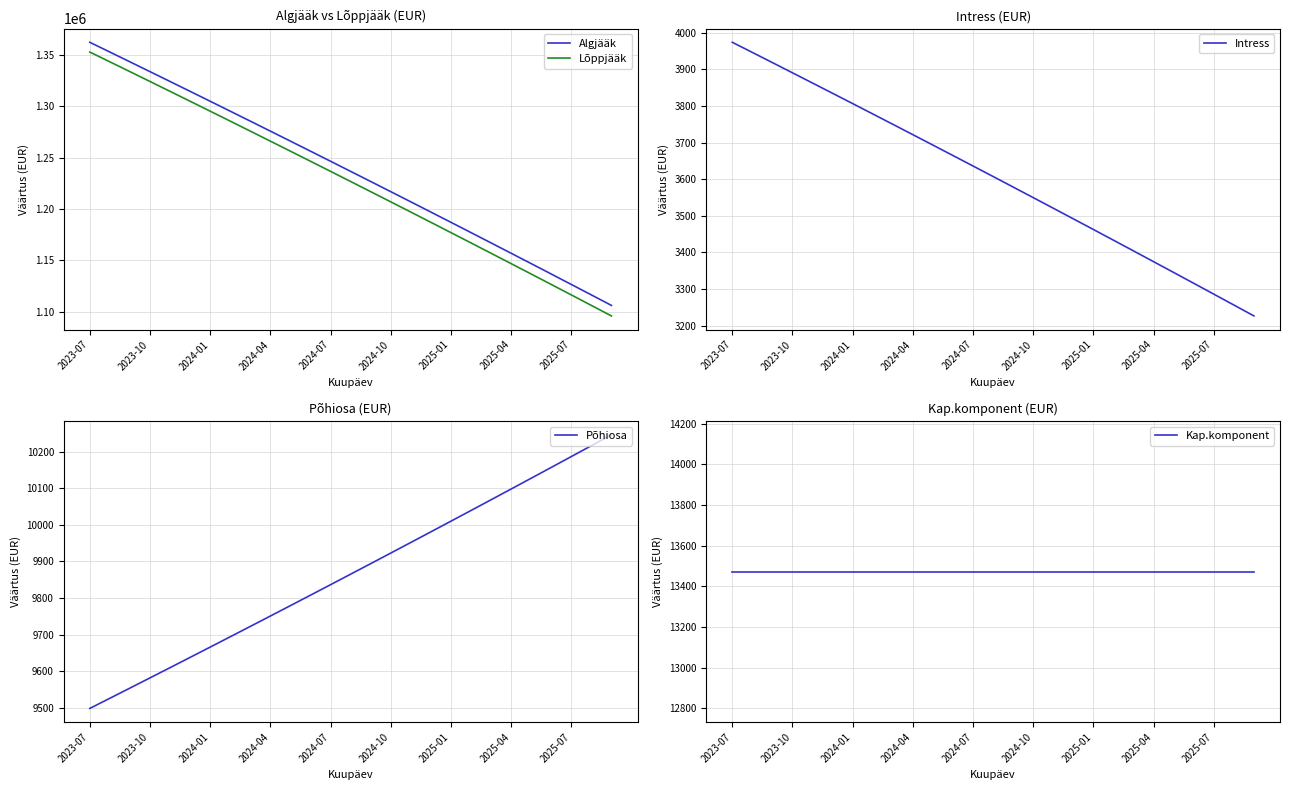

Reading left to right, what are all the values shown in this chart?

Algjääk: 1362429.6	1352930.9	1343404.4	1333850.2	1324268.1	1314658.0	1305019.9	1295353.7	1285659.3	1275936.7	1266185.7	1256406.2	1246598.2	1236761.6	1226896.3	1217002.3	1207079.4	1197127.5	1187146.6	1177136.6	1167097.4	1157029.0	1146931.1	1136803.9	1126647.0	1116460.6	1106244.4
Lõppjääk: 1352930.9	1343404.4	1333850.2	1324268.1	1314658.0	1305019.9	1295353.7	1285659.3	1275936.7	1266185.7	1256406.2	1246598.2	1236761.6	1226896.3	1217002.3	1207079.4	1197127.5	1187146.6	1177136.6	1167097.4	1157029.0	1146931.1	1136803.9	1126647.0	1116460.6	1106244.4	1095998.5
Intress: 3973.8	3946.0	3918.3	3890.4	3862.4	3834.4	3806.3	3778.1	3749.8	3721.5	3693.0	3664.5	3635.9	3607.2	3578.4	3549.6	3520.6	3491.6	3462.5	3433.3	3404.0	3374.7	3345.2	3315.7	3286.1	3256.3	3226.5
Põhiosa: 9498.8	9526.5	9554.2	9582.1	9610.1	9638.1	9666.2	9694.4	9722.7	9751.0	9779.5	9808.0	9836.6	9865.3	9894.1	9922.9	9951.9	9980.9	10010.0	10039.2	10068.5	10097.8	10127.3	10156.8	10186.4	10216.2	10246.0
Kap.komponent: 13472.5	13472.5	13472.5	13472.5	13472.5	13472.5	13472.5	13472.5	13472.5	13472.5	13472.5	13472.5	13472.5	13472.5	13472.5	13472.5	13472.5	13472.5	13472.5	13472.5	13472.5	13472.5	13472.5	13472.5	13472.5	13472.5	13472.5